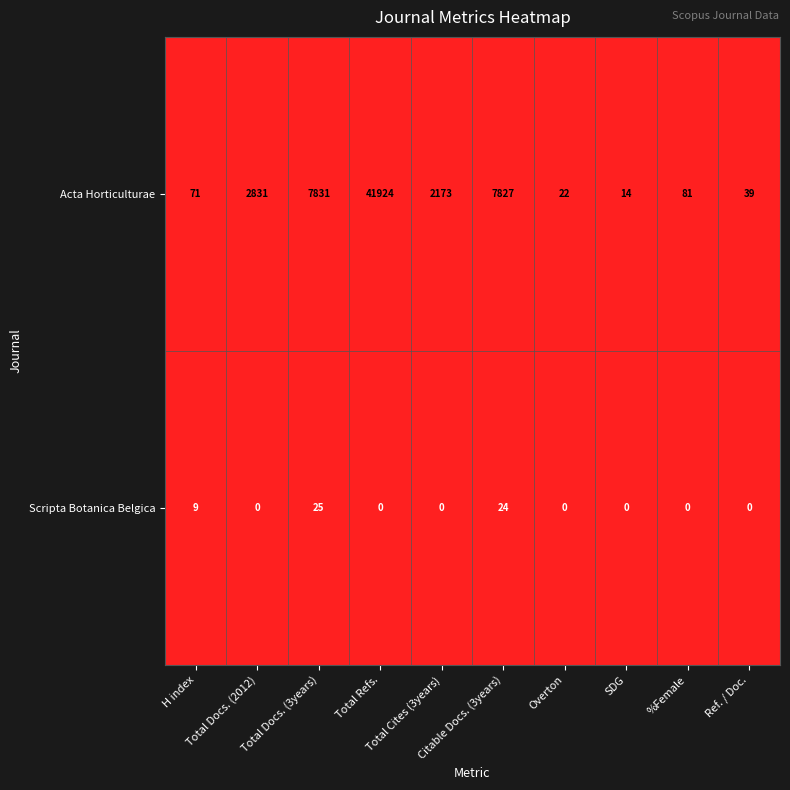

What is the difference between the highest and lowest values at Ref. / Doc.?

39